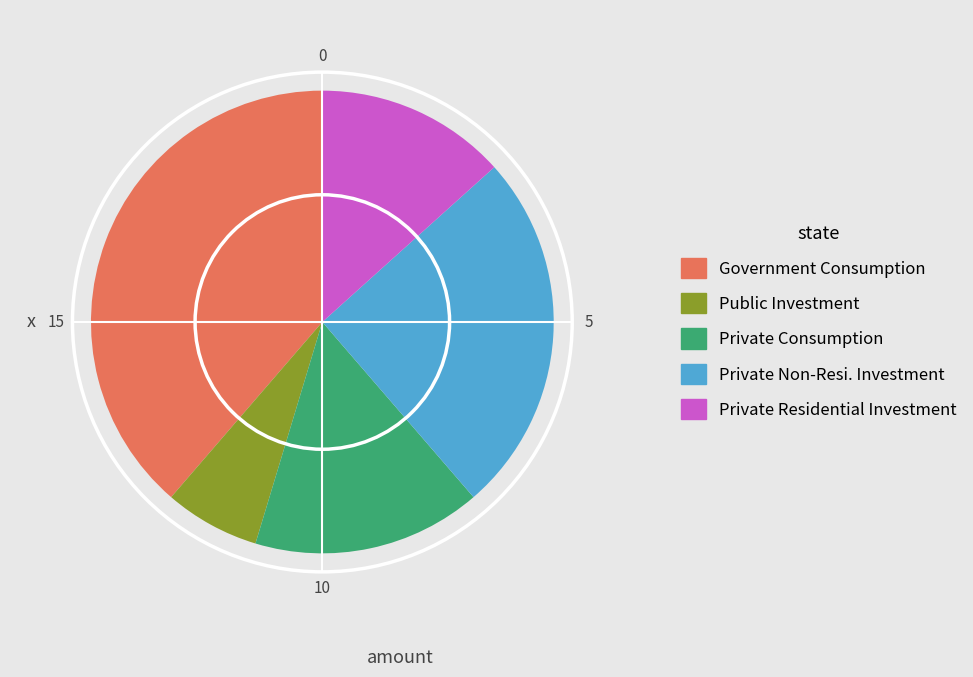

How many slices are in this pie chart?

5